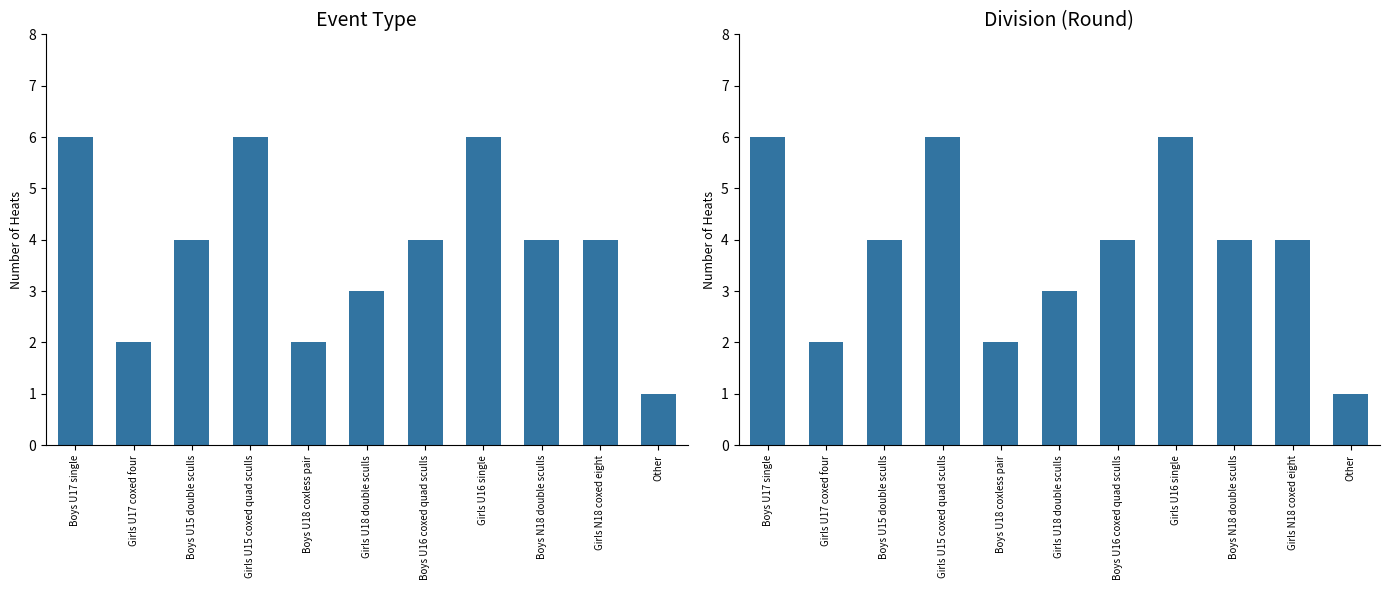

What is the label of the 2nd bar from the right?

Girls N18 coxed eight